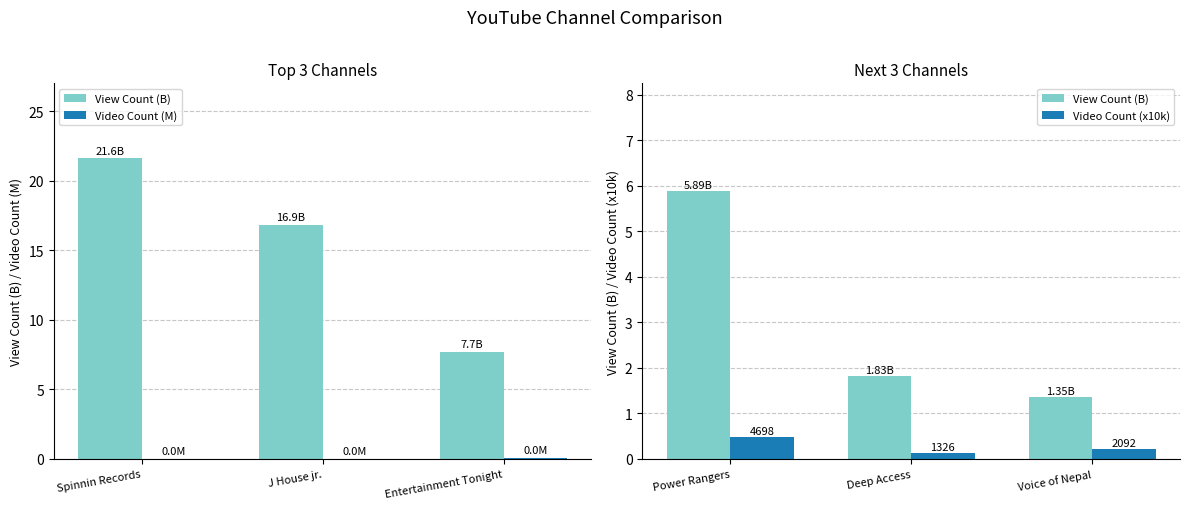

Which series has the largest total across all categories?

View Count (B)